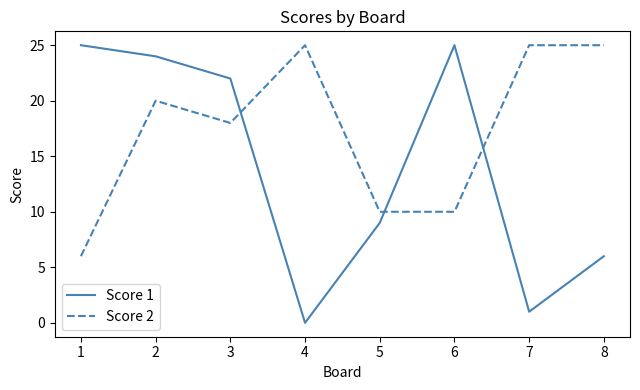

Rank the series by their average value, from highest to lowest.

Score 2, Score 1